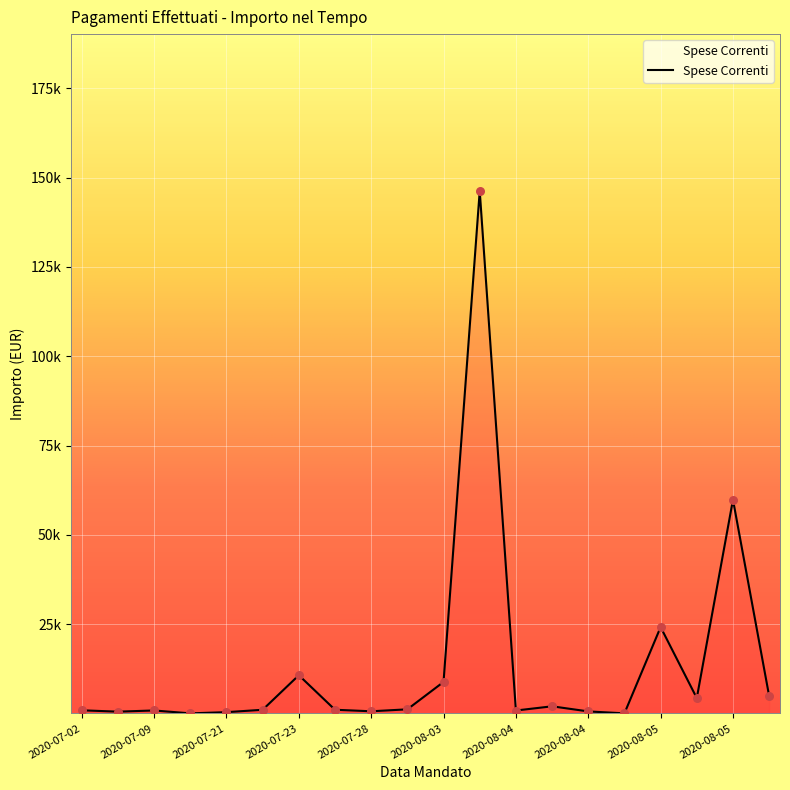

Does the chart have visible grid lines?

Yes